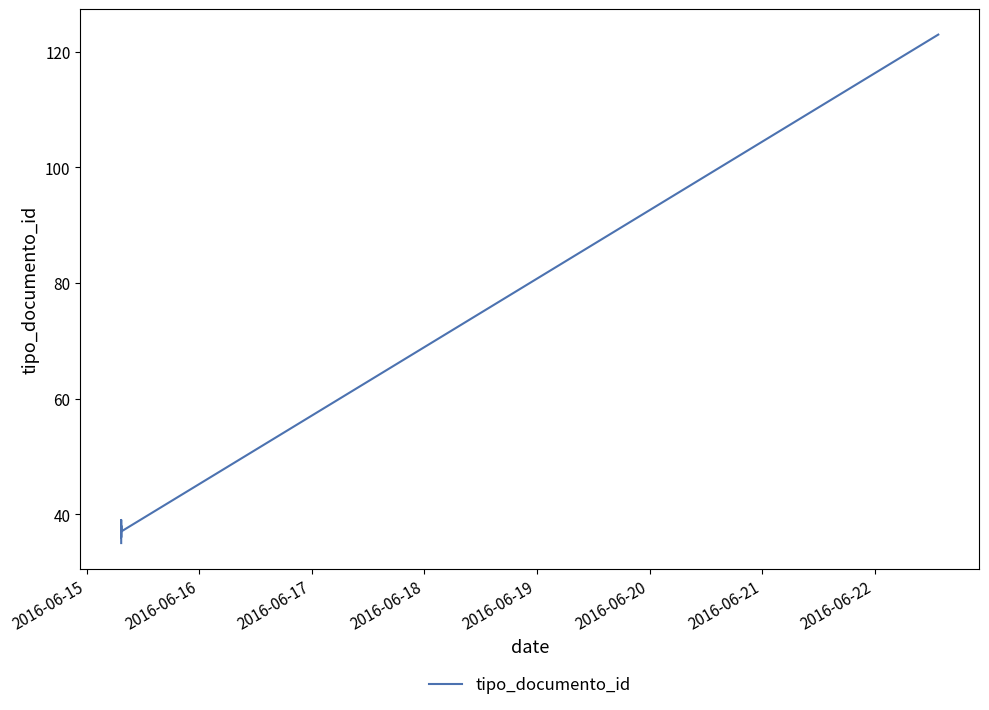

What is the value of the 1st point from the left?

35